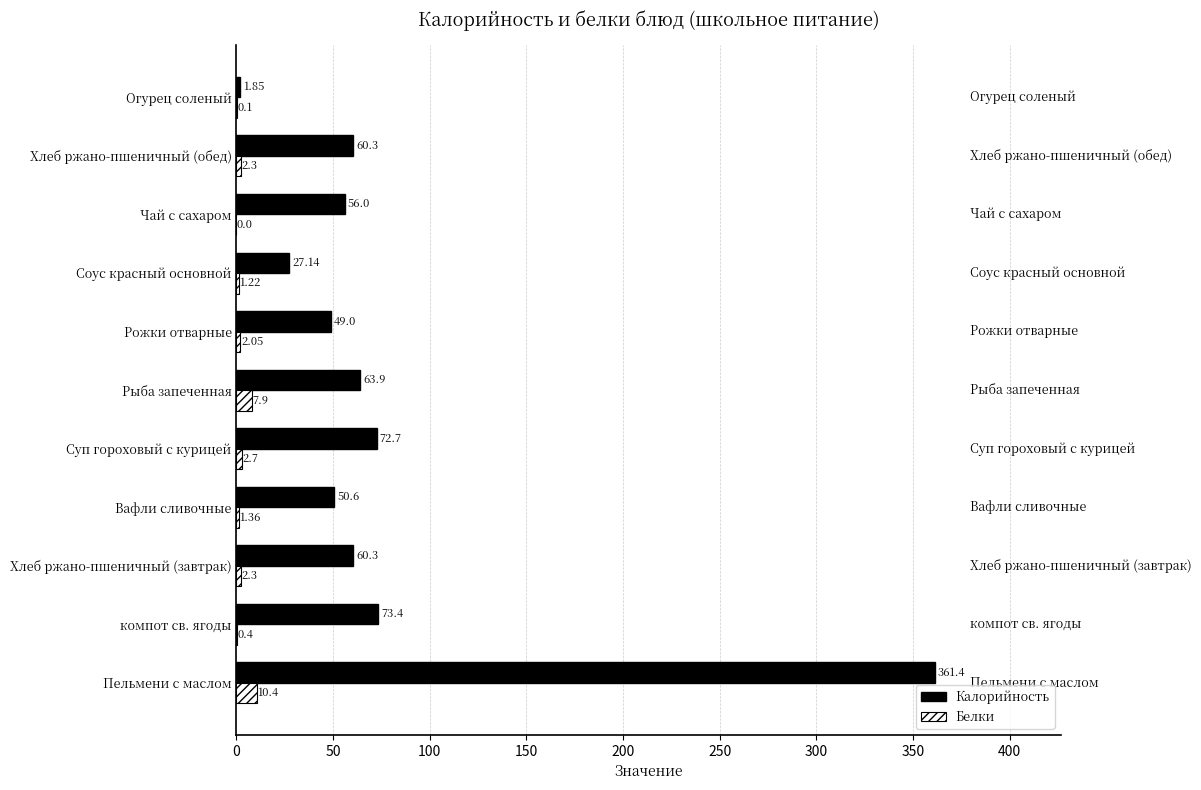

What is the average value of the Белки series?

2.8